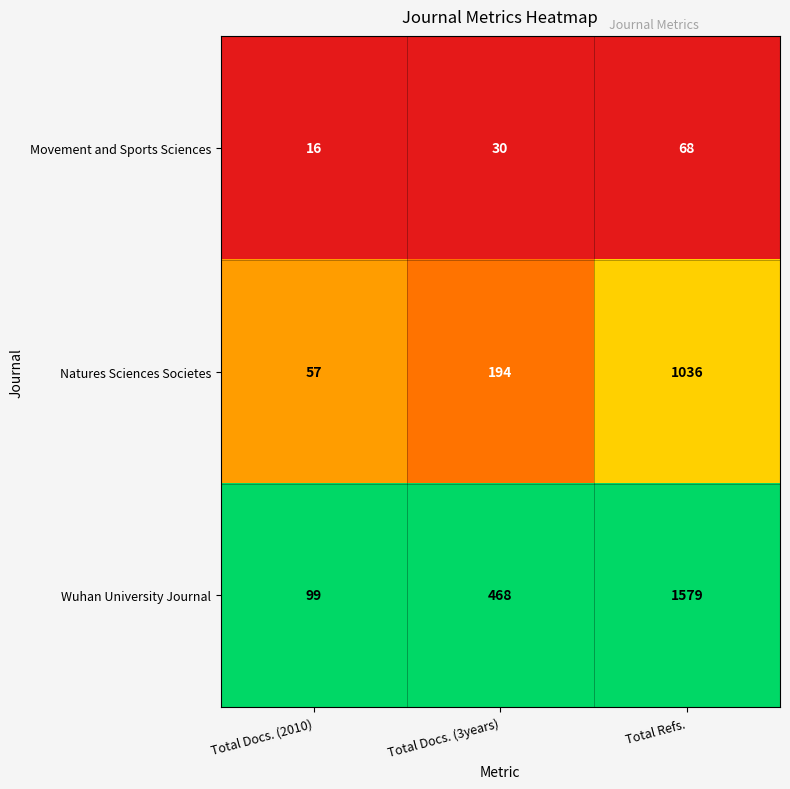

Is it true that Natures Sciences Societes equals 57 at Total Docs. (2010)?

True